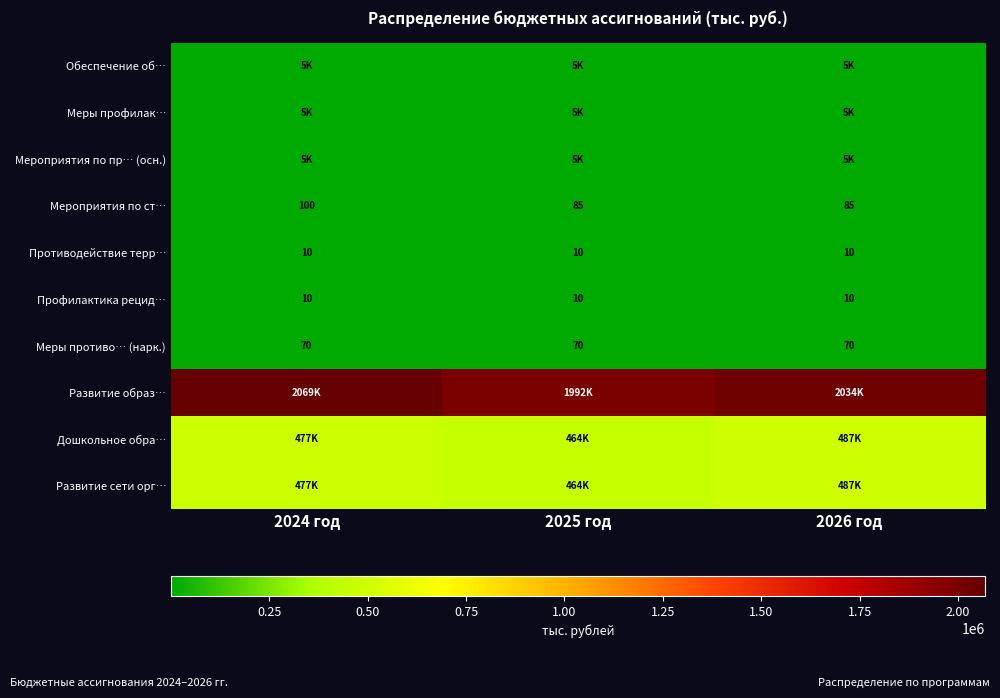

What is the average value of the Мероприятия по ст… series?

90.0